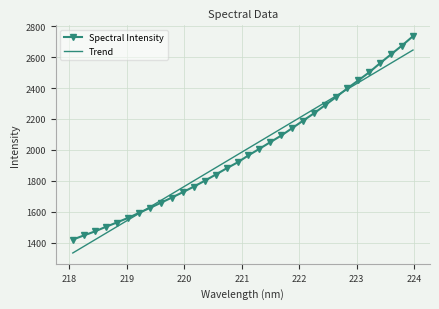

List the series in order of their peak value, highest first.

Spectral Intensity, Trend